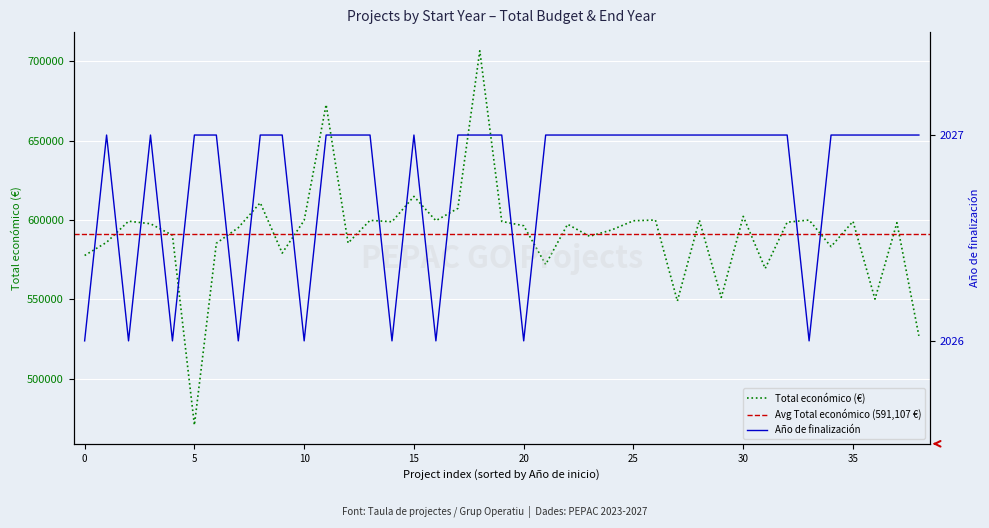

The Año de finalización series shows 3477 at 2024. True or false?

False